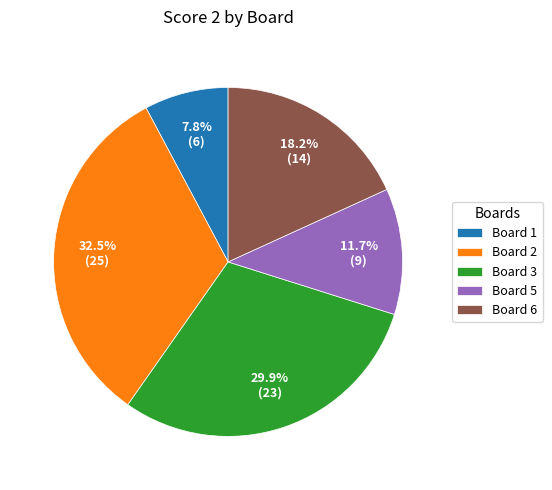

Between Board 1 and Board 6, which is larger?

Board 6